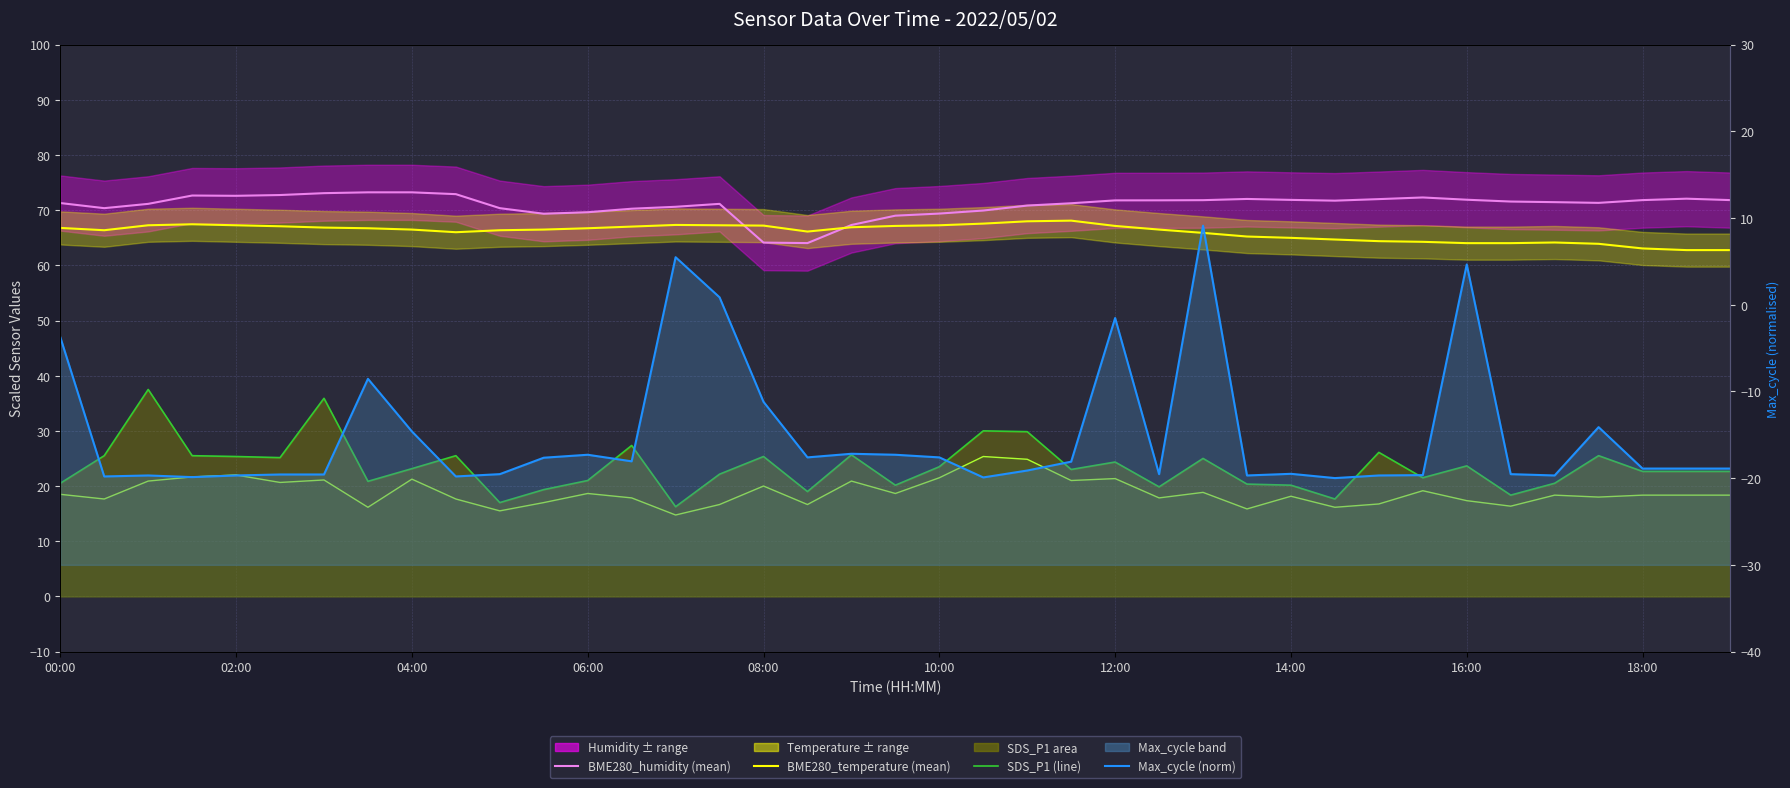

At which label does SDS_P2 (line) first exceed 18?

00:00